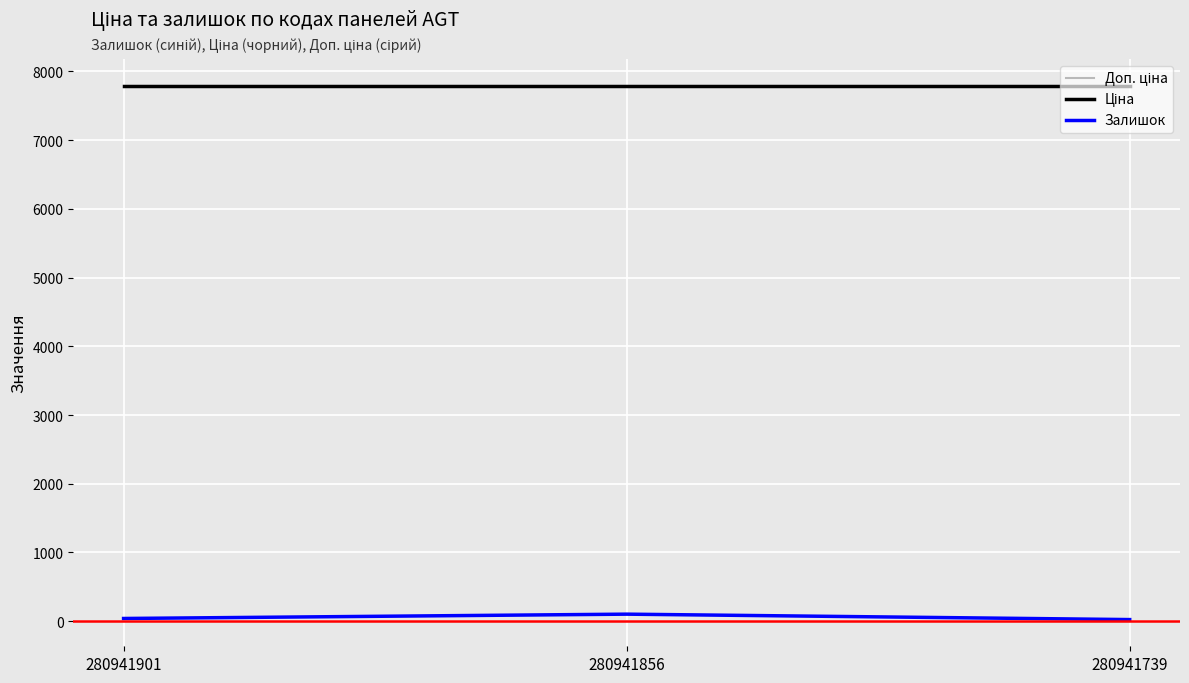

Is this an area chart (filled region under the line)?

No